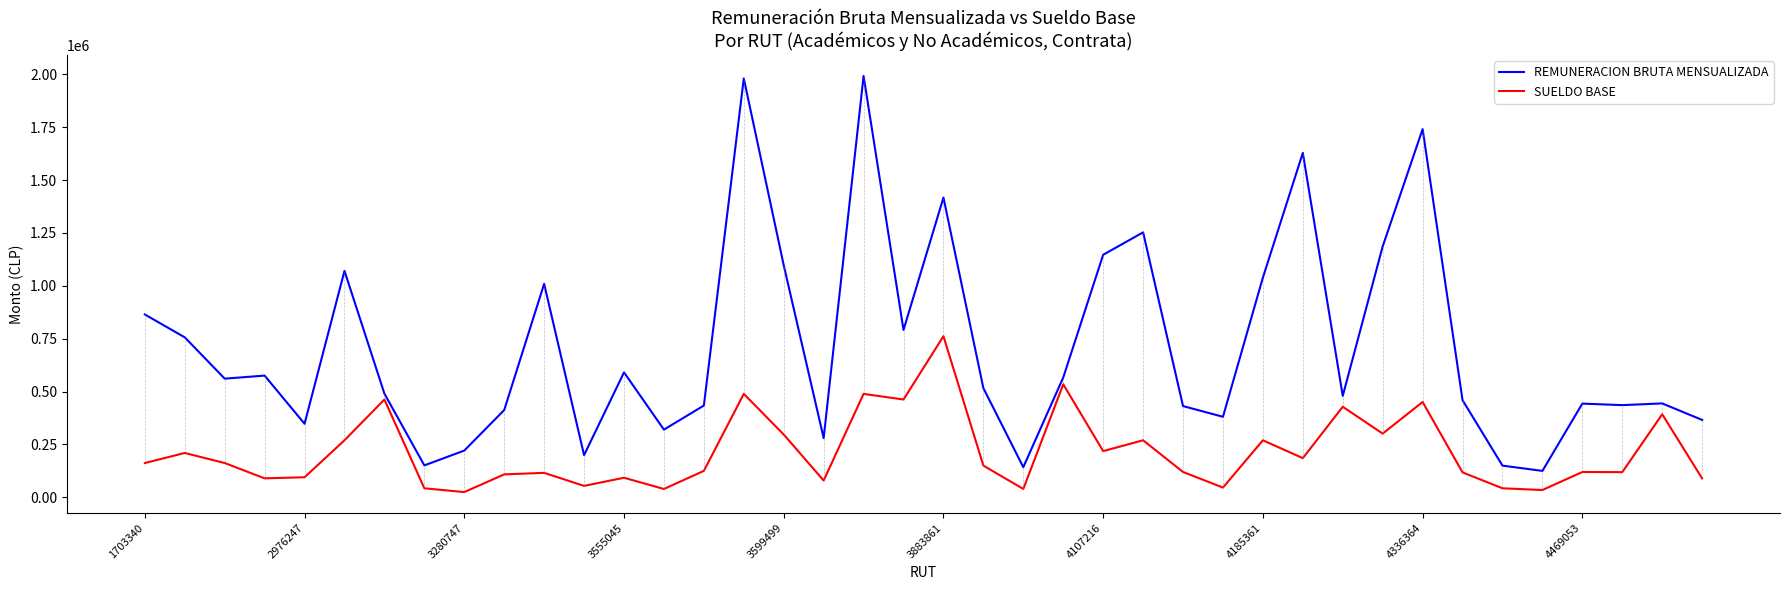

Which series has the largest range (max minus min)?

REMUNERACION BRUTA MENSUALIZADA